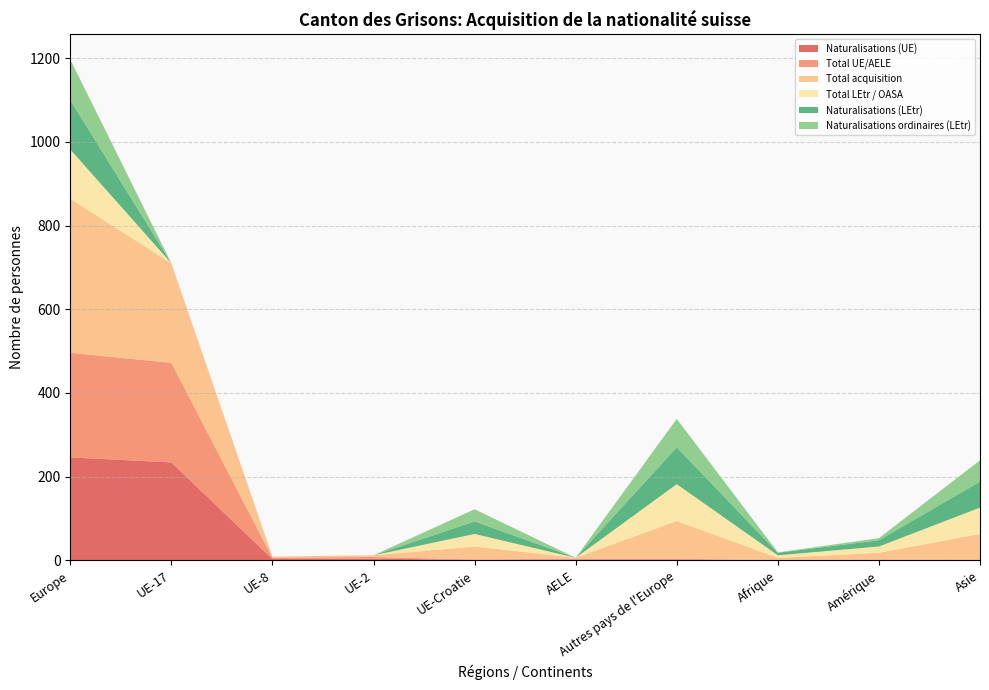

Reading left to right, list all the values displayed in this chart.

Total LEtr / OASA: Europe=118	UE-17=0	UE-8=0	UE-2=0	UE-Croatie=30	AELE=0	Autres pays de l'Europe=88	Afrique=6	Amérique=15	Asie=63
Naturalisations (LEtr): Europe=118	UE-17=0	UE-8=0	UE-2=0	UE-Croatie=30	AELE=0	Autres pays de l'Europe=88	Afrique=6	Amérique=15	Asie=62
Total UE/AELE: Europe=250	UE-17=238	UE-8=3	UE-2=4	UE-Croatie=1	AELE=2	Autres pays de l'Europe=2	Afrique=0	Amérique=1	Asie=0
Total acquisition: Europe=368	UE-17=238	UE-8=3	UE-2=4	UE-Croatie=31	AELE=2	Autres pays de l'Europe=90	Afrique=6	Amérique=16	Asie=63
Naturalisations ordinaires (LEtr): Europe=97	UE-17=0	UE-8=0	UE-2=0	UE-Croatie=29	AELE=0	Autres pays de l'Europe=68	Afrique=1	Amérique=5	Asie=51
Naturalisations (UE): Europe=246	UE-17=234	UE-8=3	UE-2=4	UE-Croatie=1	AELE=2	Autres pays de l'Europe=2	Afrique=0	Amérique=1	Asie=0